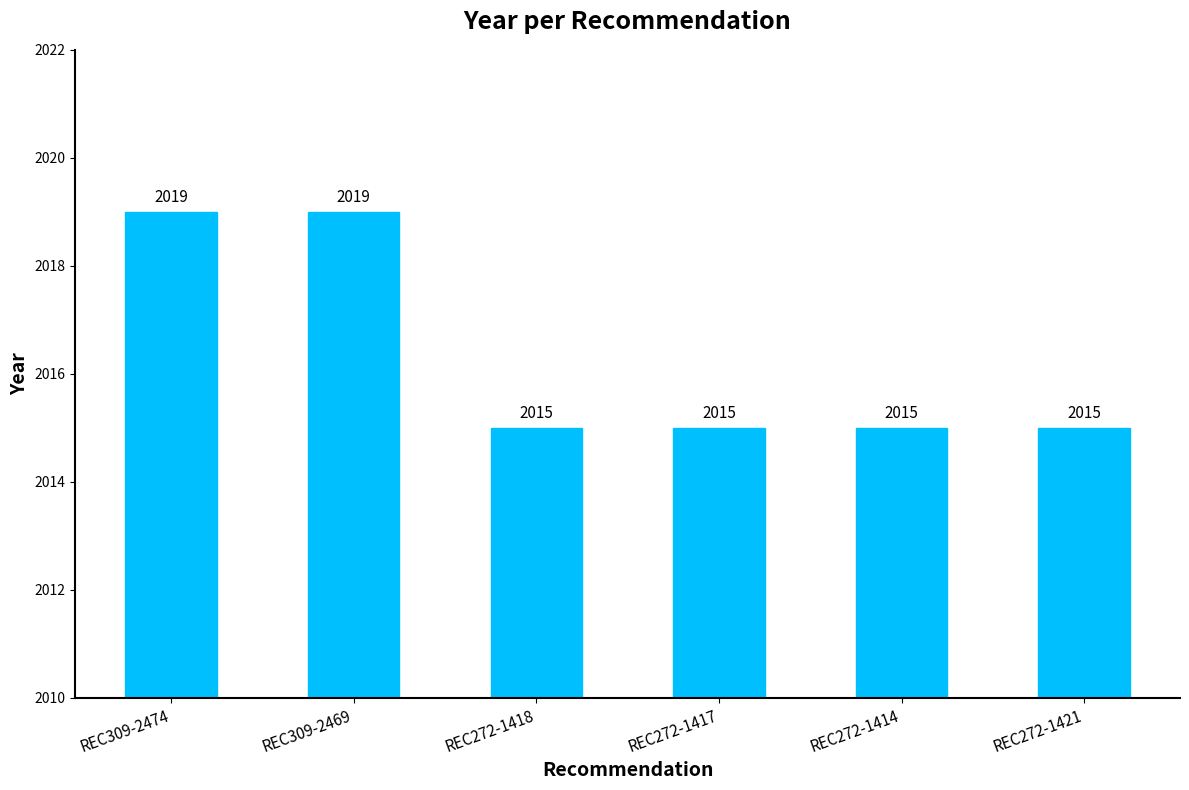

What is the greatest value displayed?

2019